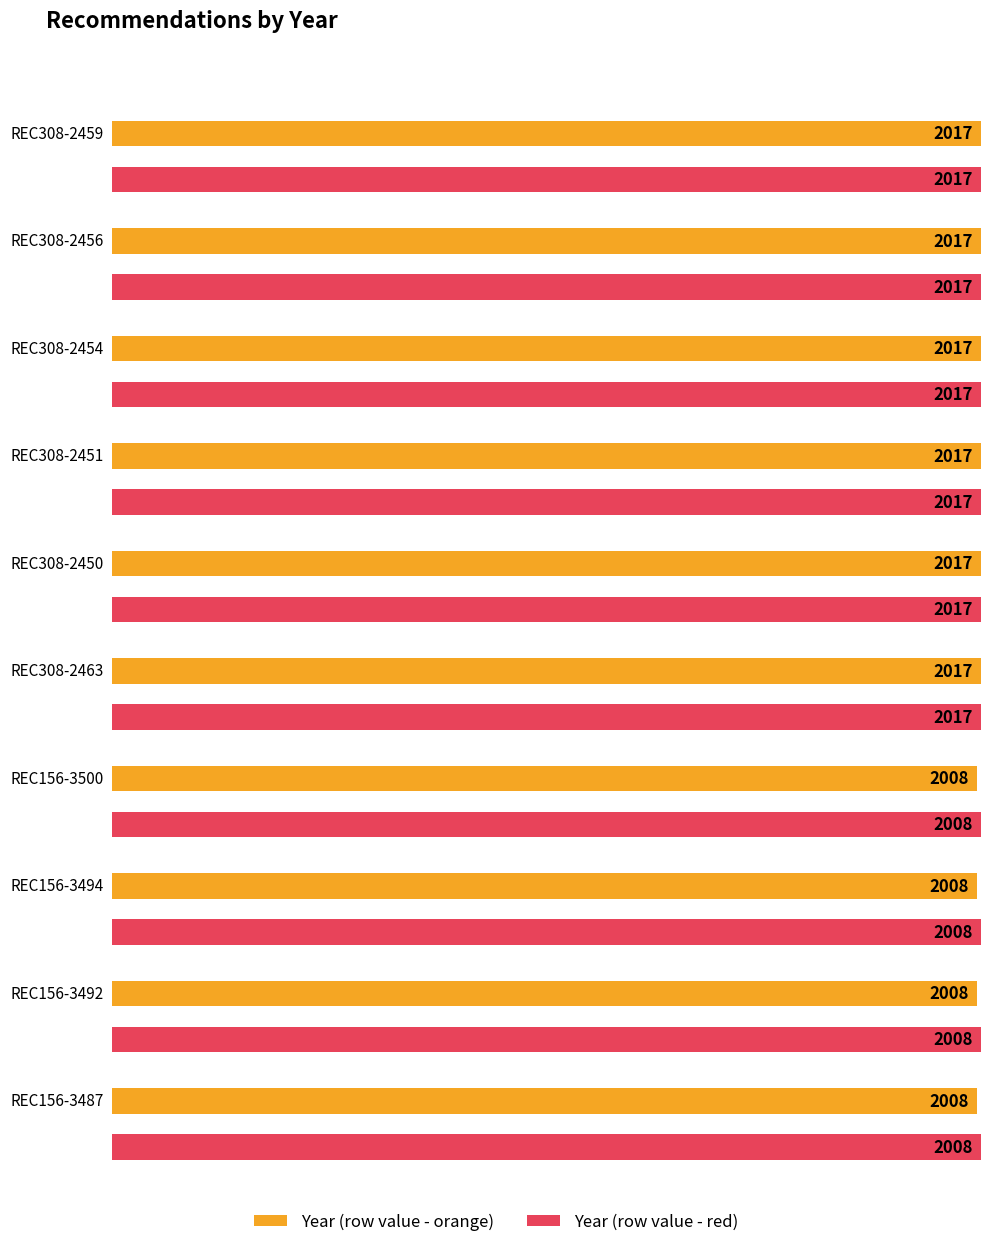

What is the change in value from REC308-2456 to REC156-3494?

-9